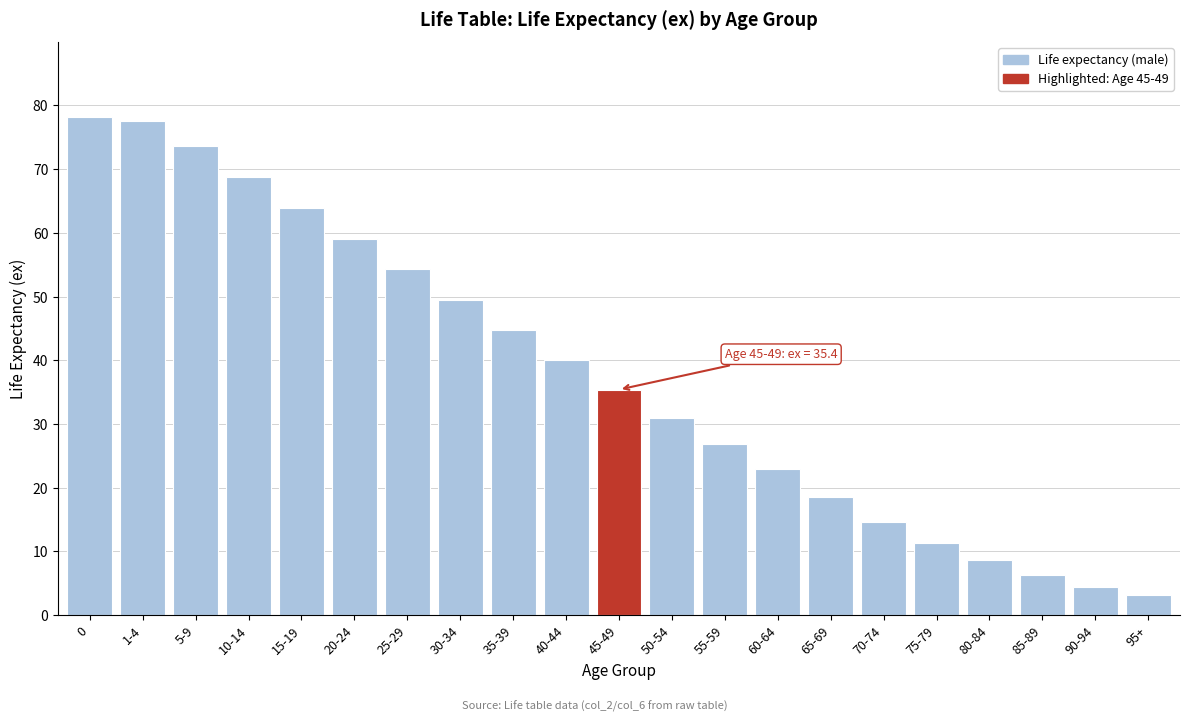

Reading right to left, list all the values displayed in this chart.

95+=3.1	90-94=4.4	85-89=6.3	80-84=8.7	75-79=11.3	70-74=14.6	65-69=18.6	60-64=23.0	55-59=26.9	50-54=31.0	45-49=35.4	40-44=40.1	35-39=44.7	30-34=49.4	25-29=54.3	20-24=59.0	15-19=63.9	10-14=68.7	5-9=73.7	1-4=77.6	0=78.2